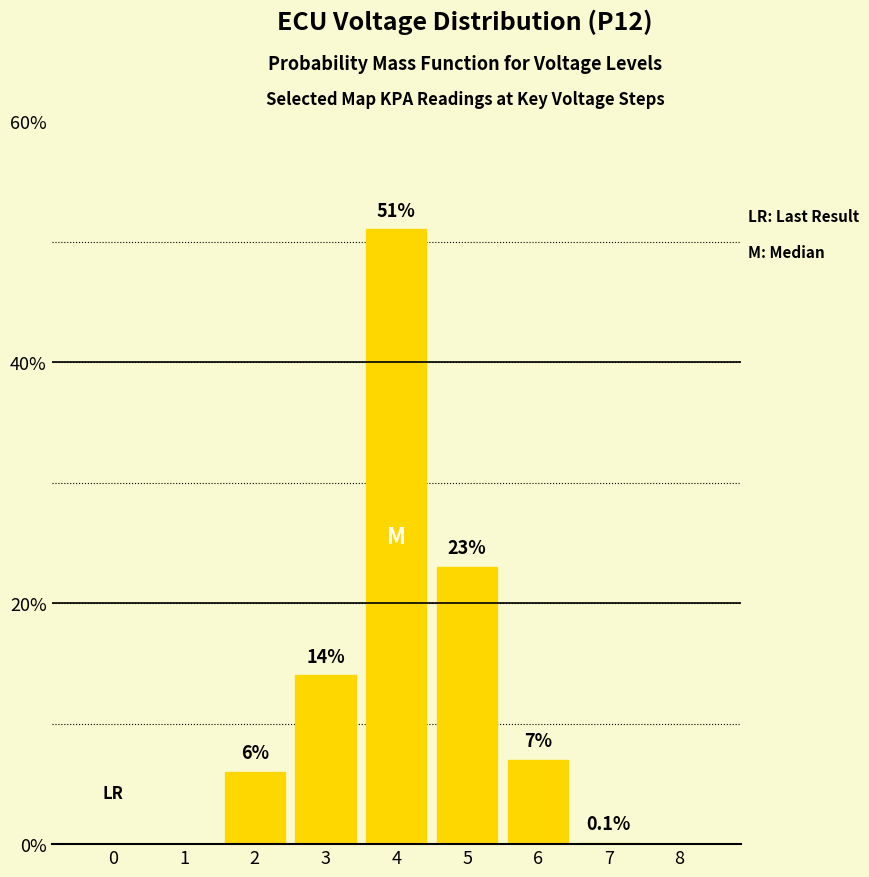

Are the bars horizontal?

No